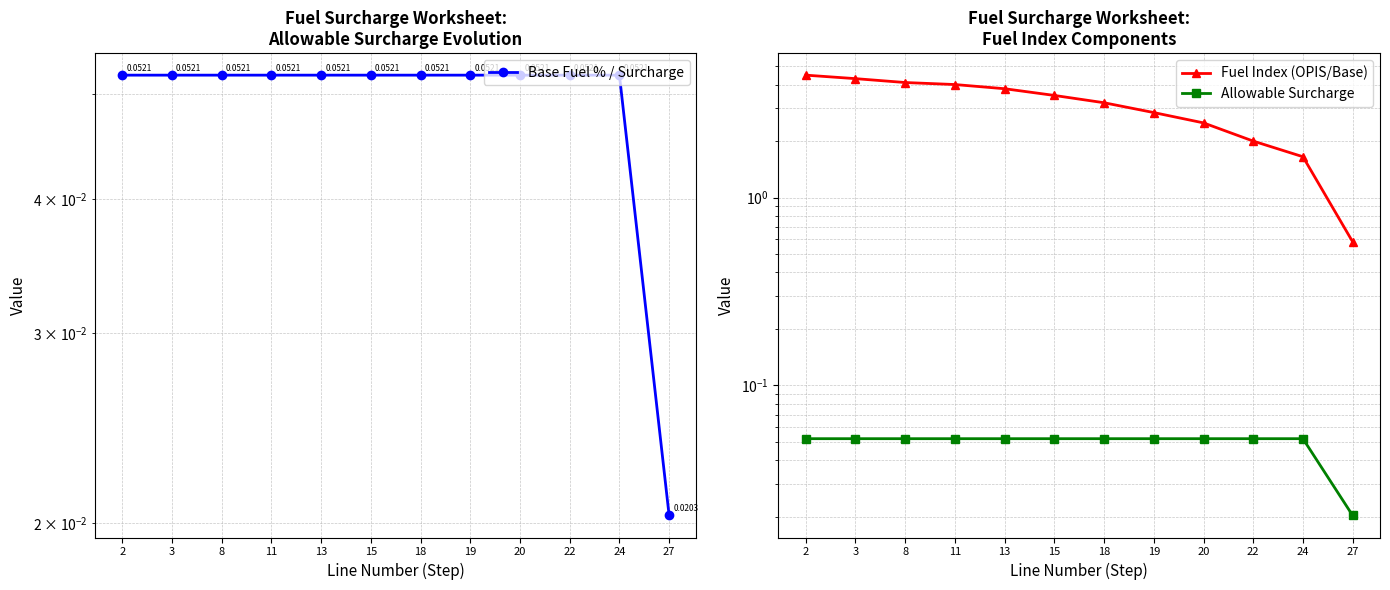

What is the sum of the Fuel Index (OPIS/Base) values at 3 and 20?

6.8